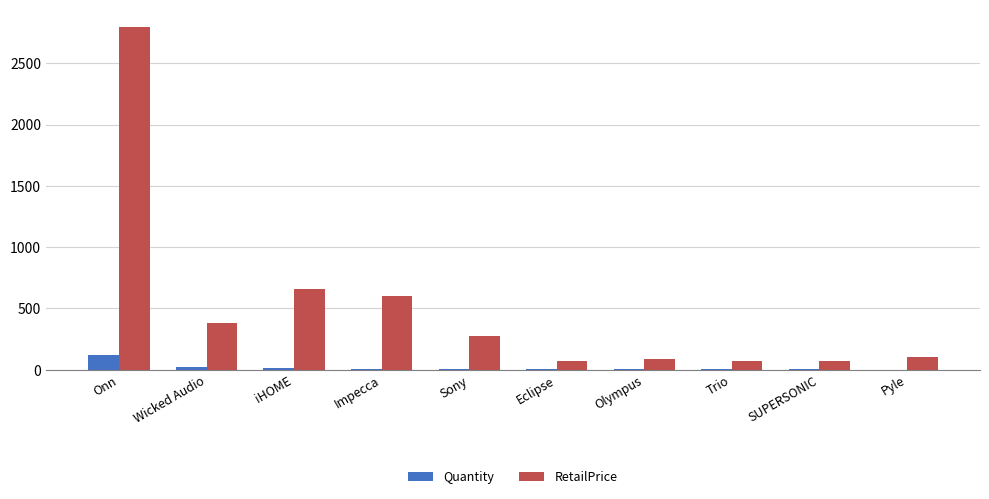

Is it true that RetailPrice equals 581.1 at Wicked Audio?

False